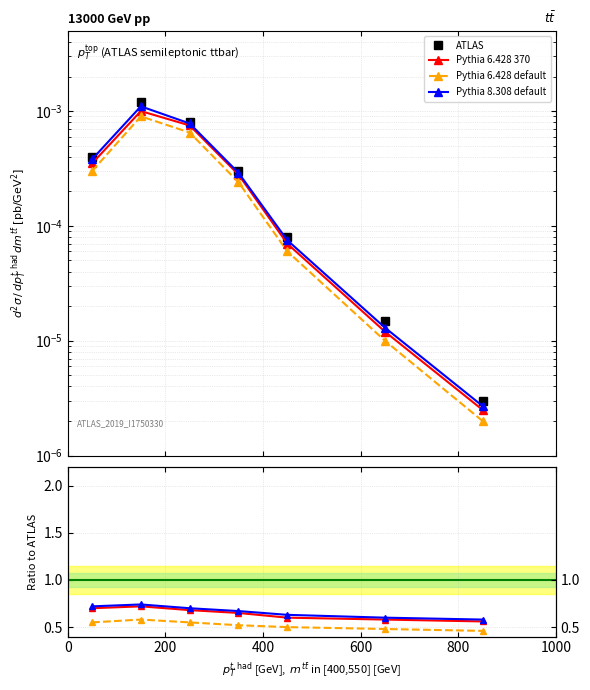

What is the sum of all Pythia 6.428 370 values?

4.5